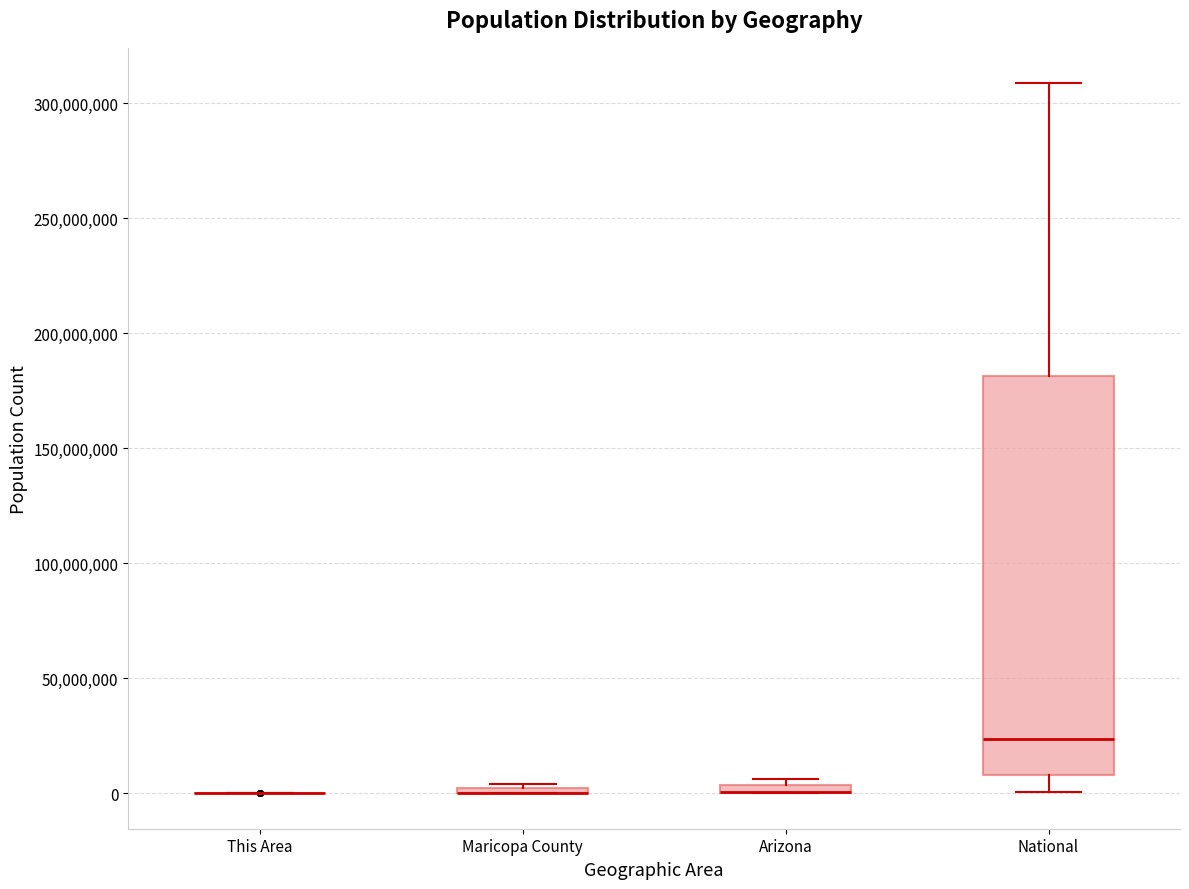

Comparing the boxes themselves (not the whiskers), which one is the tallest?

National